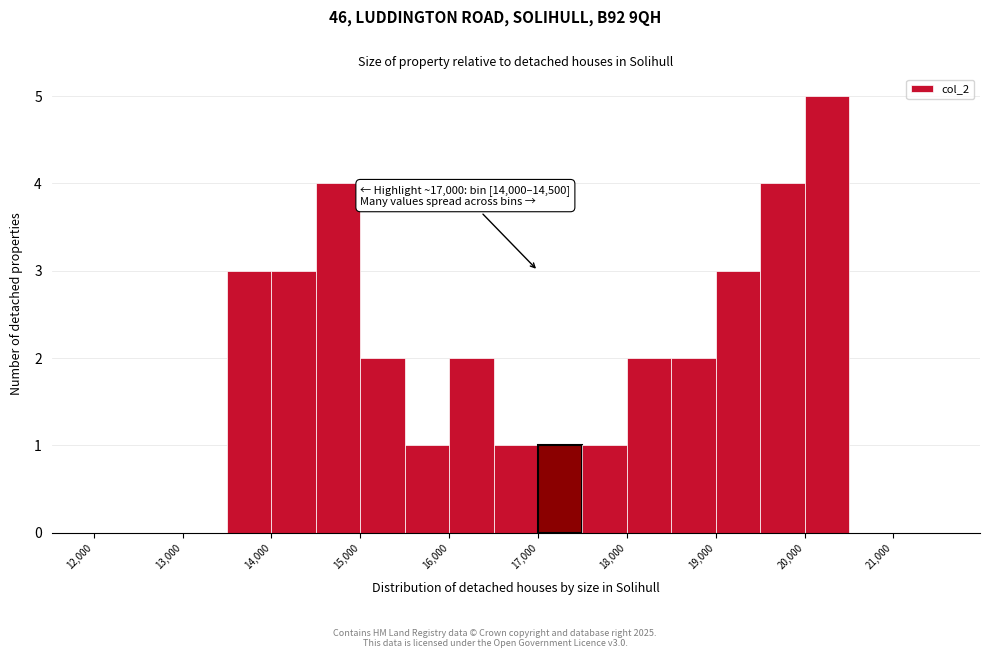

Which range on the x-axis has the tallest bar?

20000 to 20500